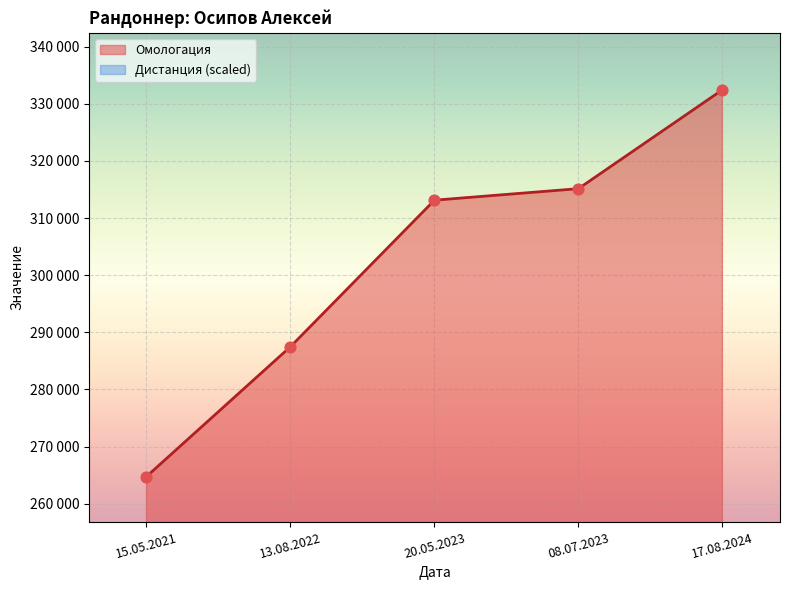

What is the change in value from 20.05.2023 to 17.08.2024?

+19321